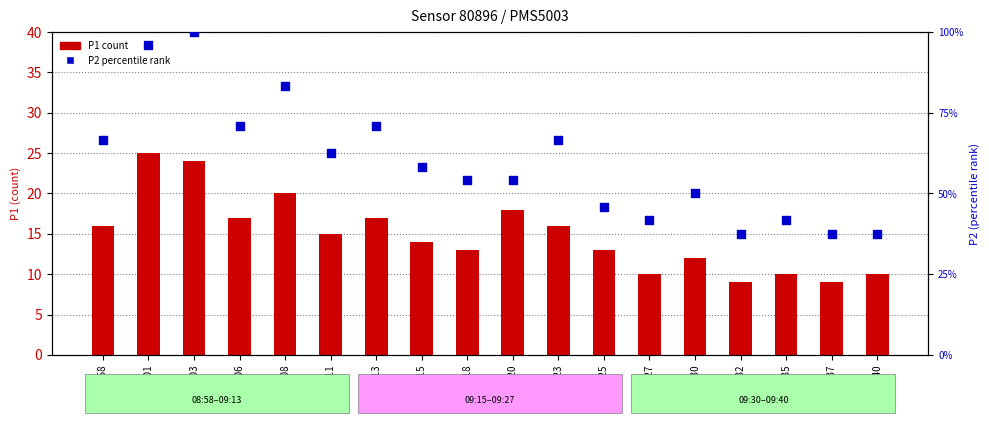

Which series has the largest total across all categories?

P2 percentile rank